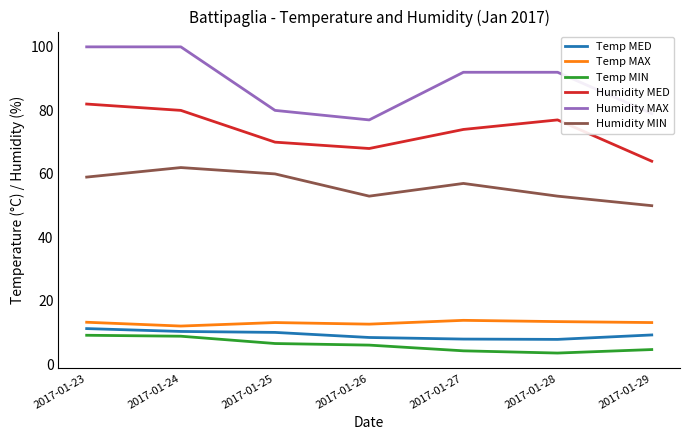

What is the difference between the maximum and minimum values in the Temp MIN series?

5.6